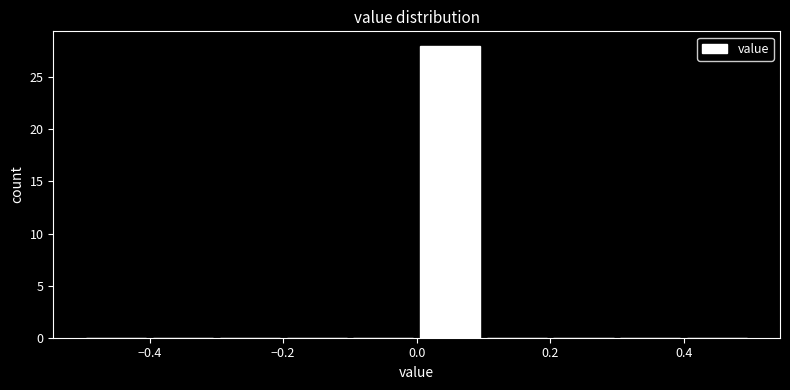

Over which range of the x-axis is the bar tallest?

0.0 to 0.1